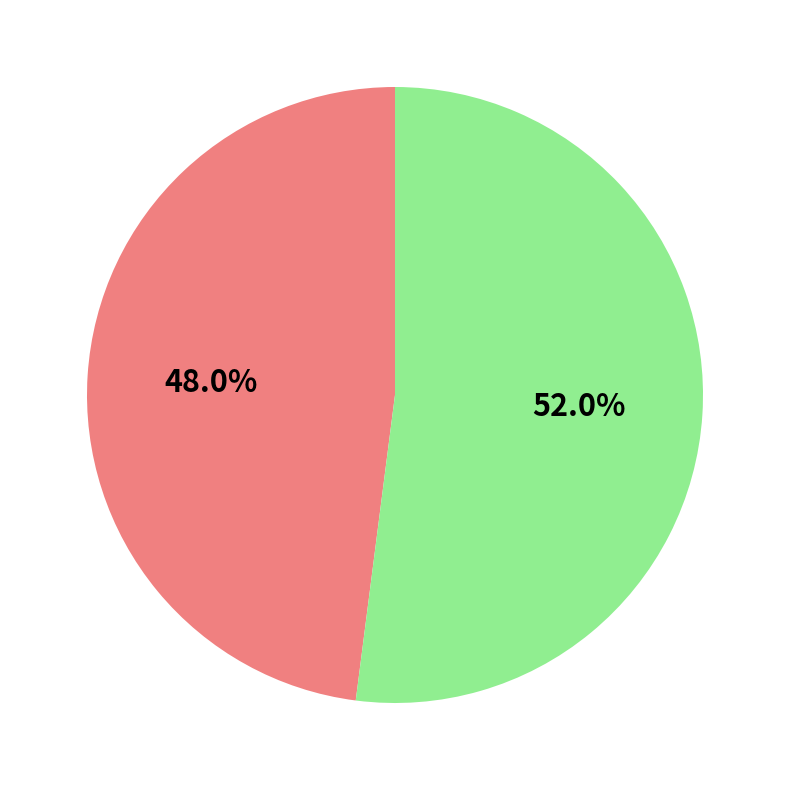

Is there any slice that represents more than half of the pie?

Yes